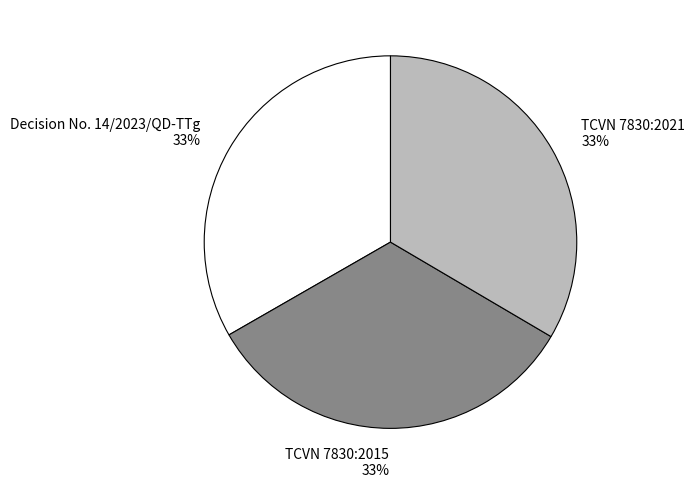

The Decision No. 14/2023/QD-TTg slice represents 25% of the pie. True or false?

False